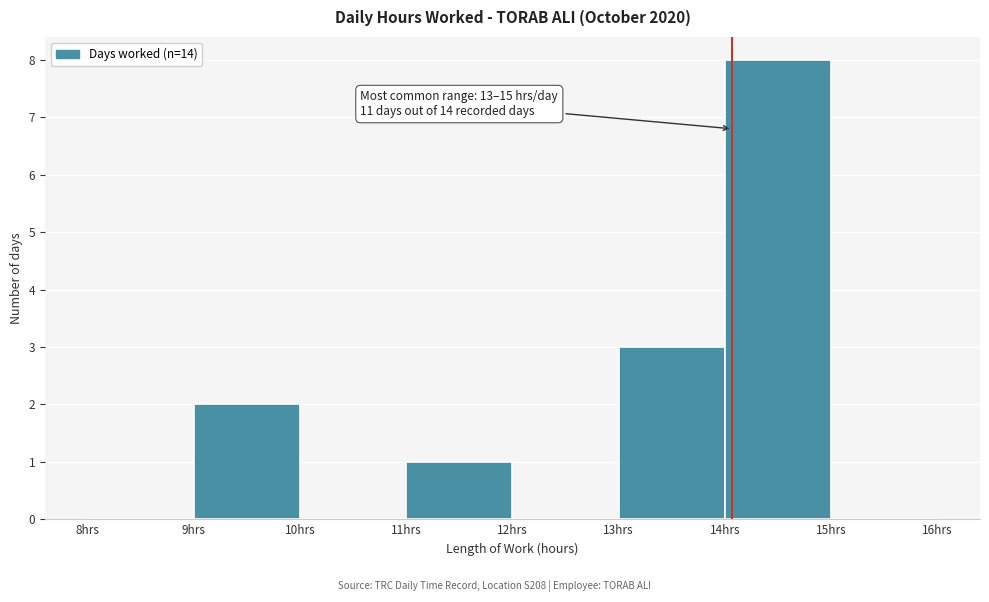

Over which range of the x-axis is the bar tallest?

14 to 15